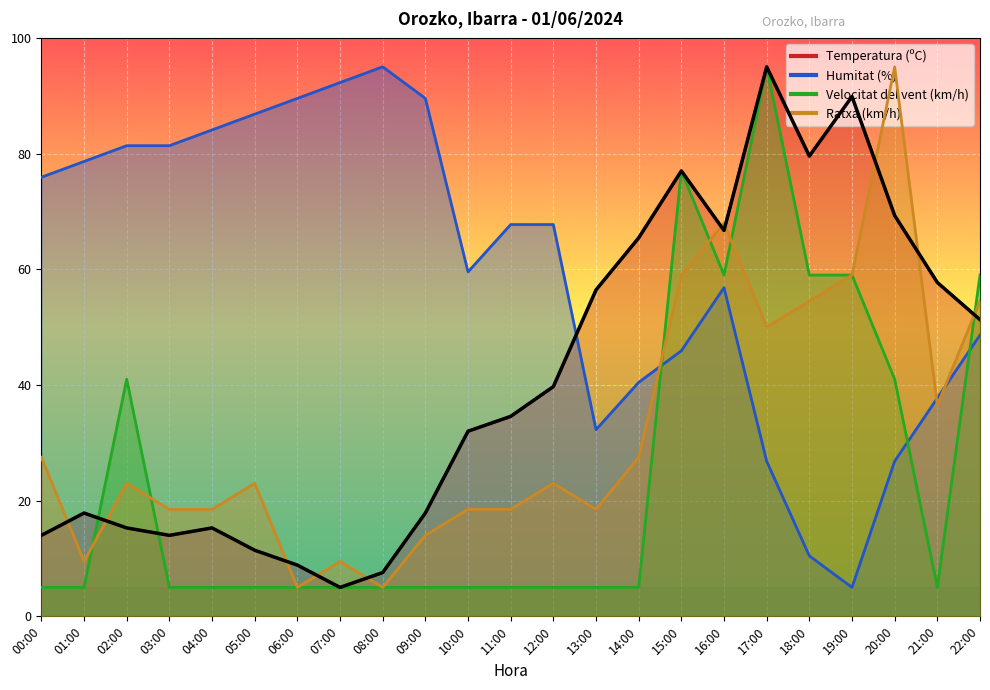

Where is the first local maximum for Velocitat del vent (km/h)?

02:00